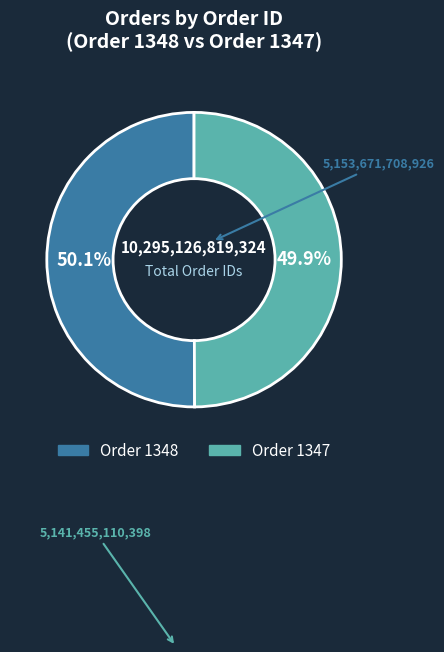

Is the sum of Order 1347 and Order 1348 greater than half?

Yes